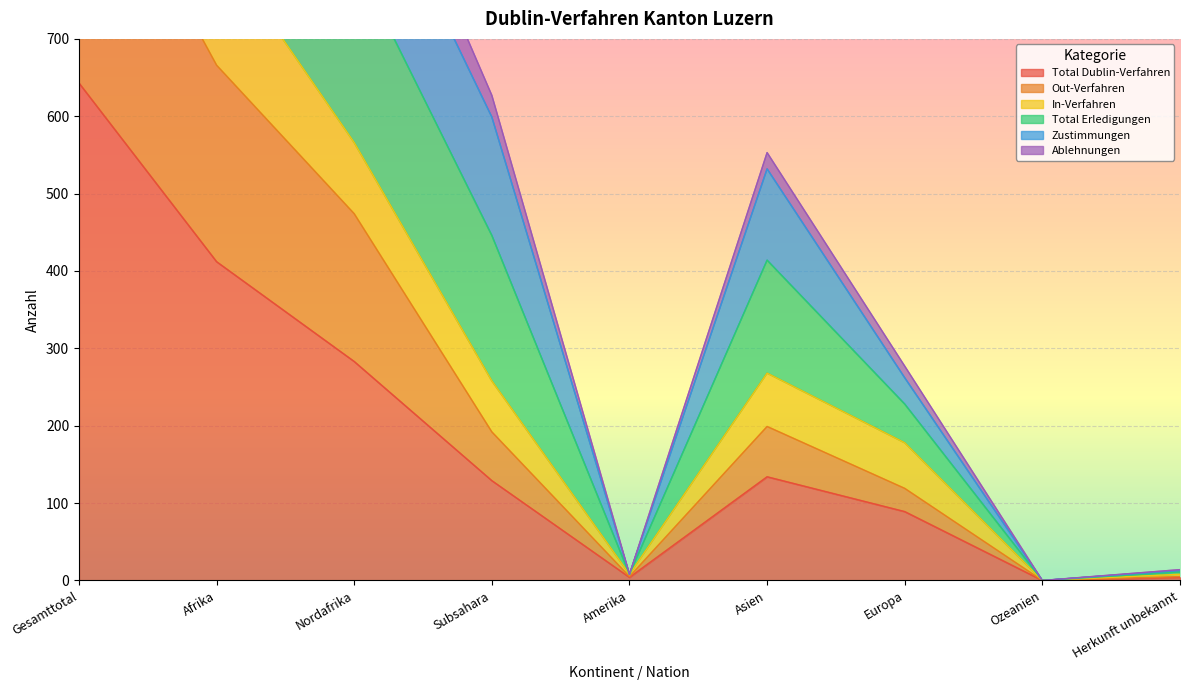

Rank the series by their maximum value, from lowest to highest.

Total Dublin-Verfahren, Out-Verfahren, Ablehnungen, Zustimmungen, In-Verfahren, Total Erledigungen